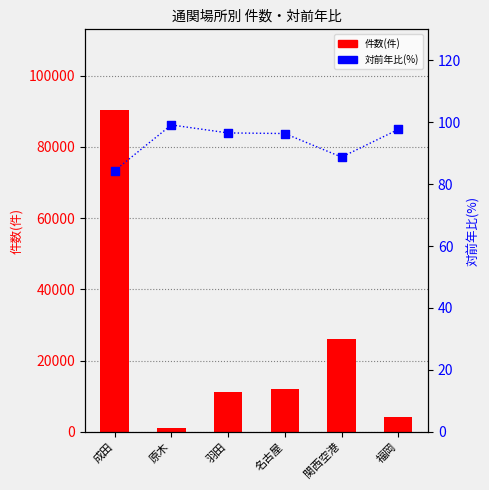

What are all the series names shown in the legend?

件数(件), 対前年比(%)